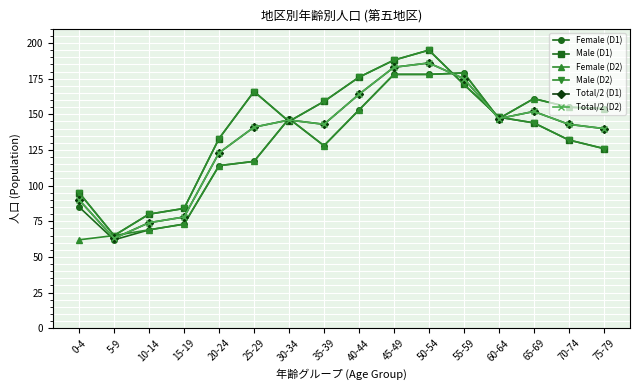

Is the value of Female (D2) at 50-54 greater than the value of Male (D1) at 45-49?

No